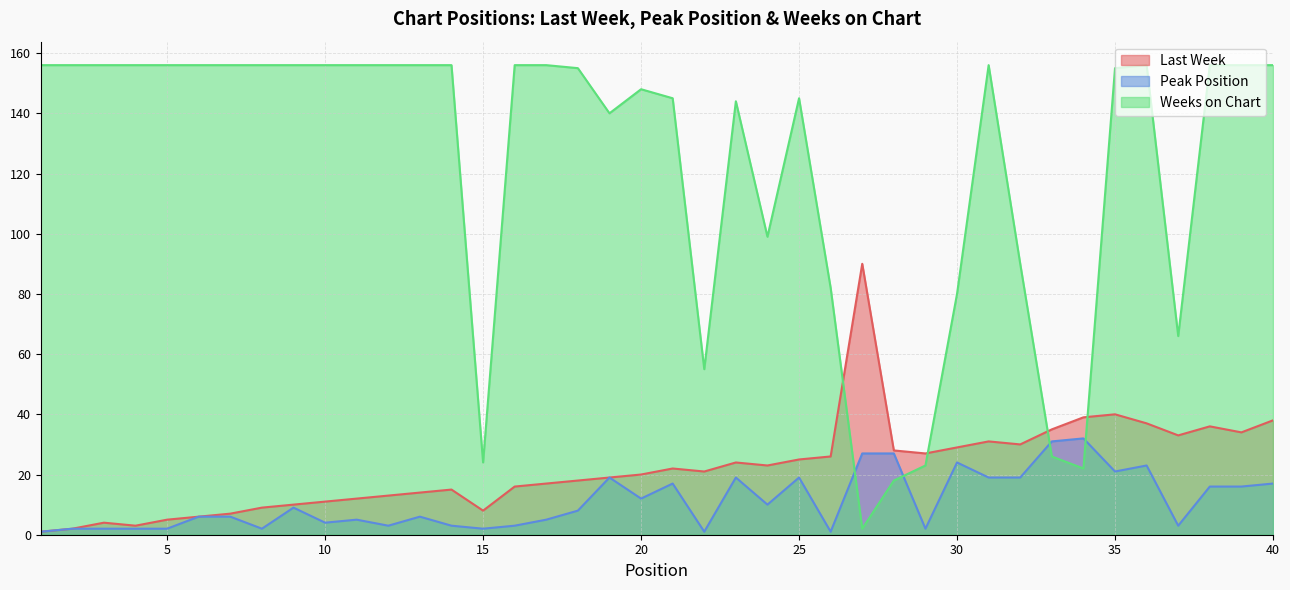

True or false: Peak Position has a value of 19 at 25.

True